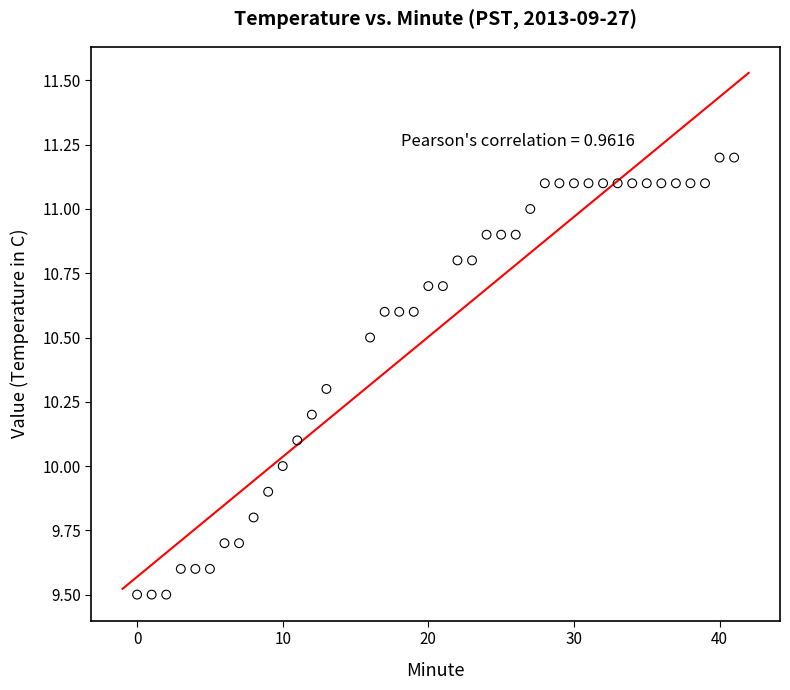

What is the range of X values (max minus min)?

41.0